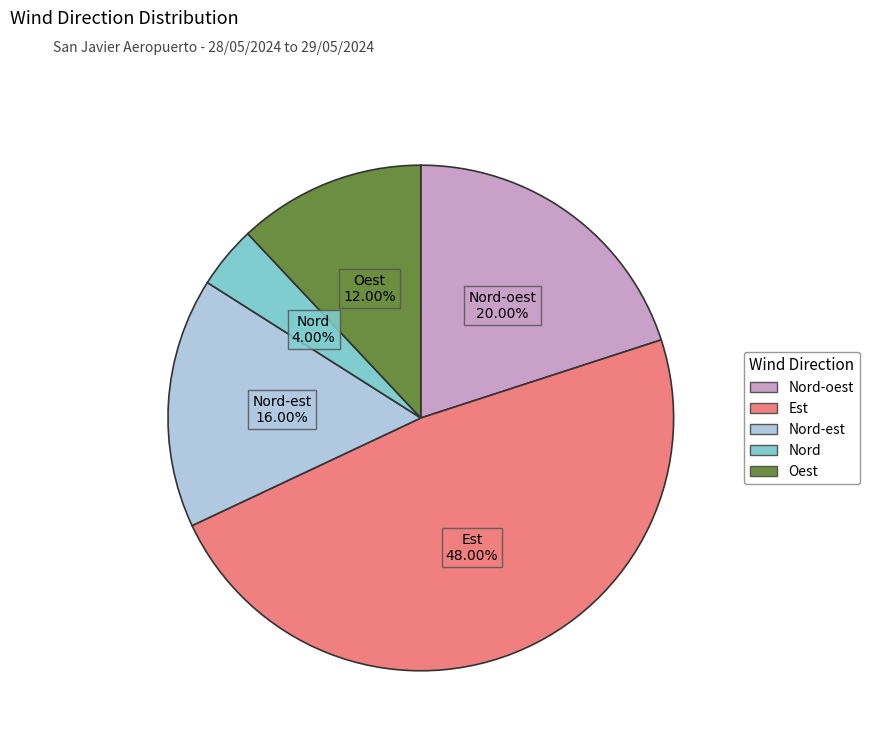

Is there any slice that represents more than half of the pie?

No